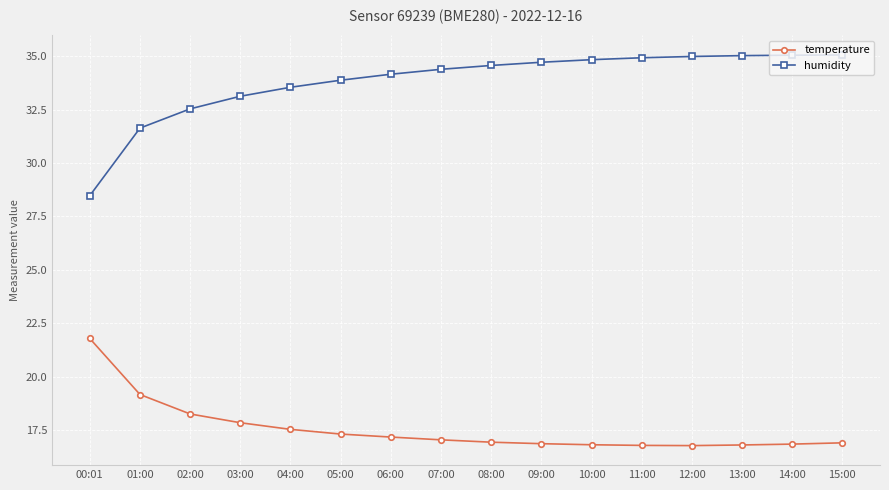

What is the average value of the humidity series?

33.8